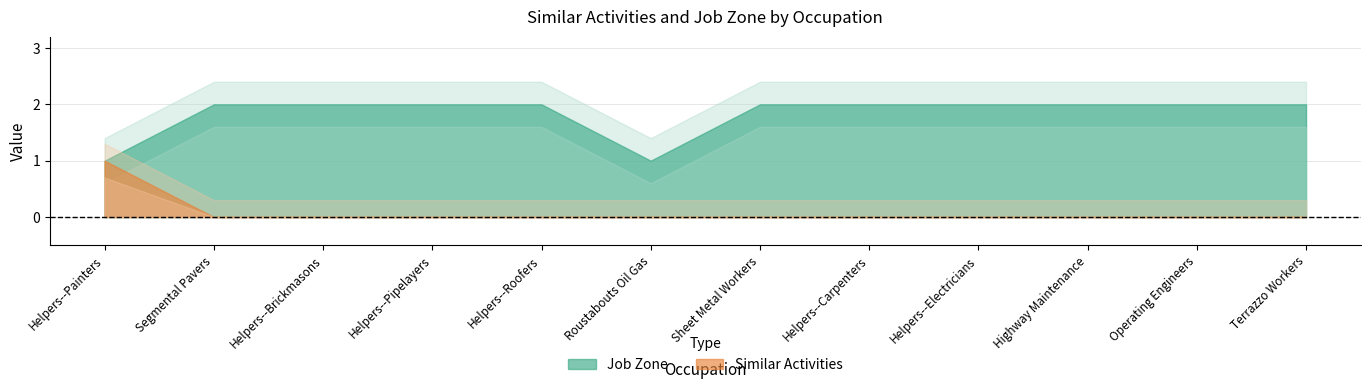

What is the greatest value displayed?

2